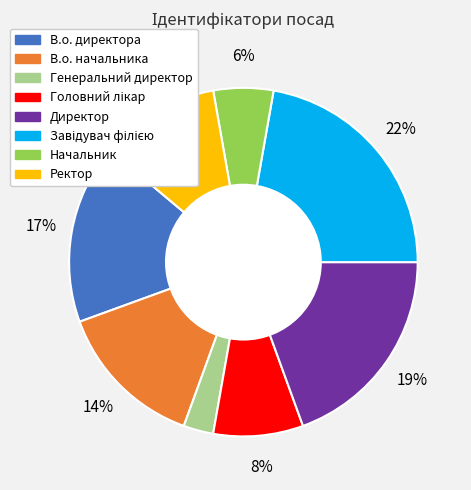

Is it true that Директор is 9% of the pie?

False